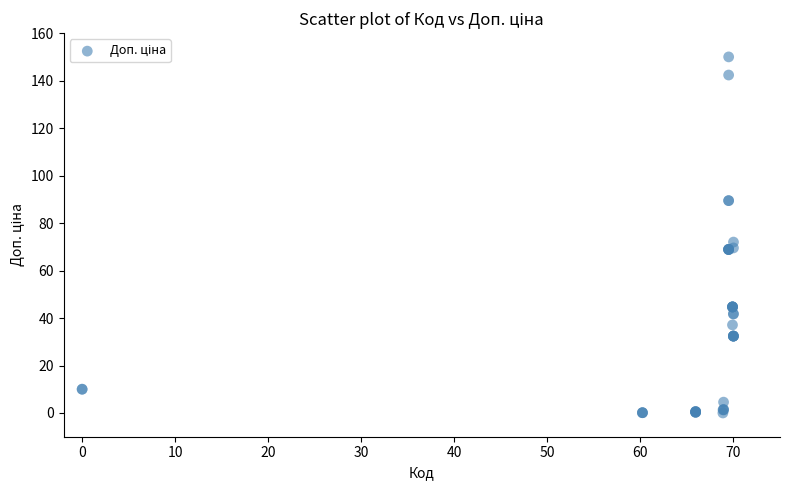

What Y value in the scatter plot is closest to 75?

72.0